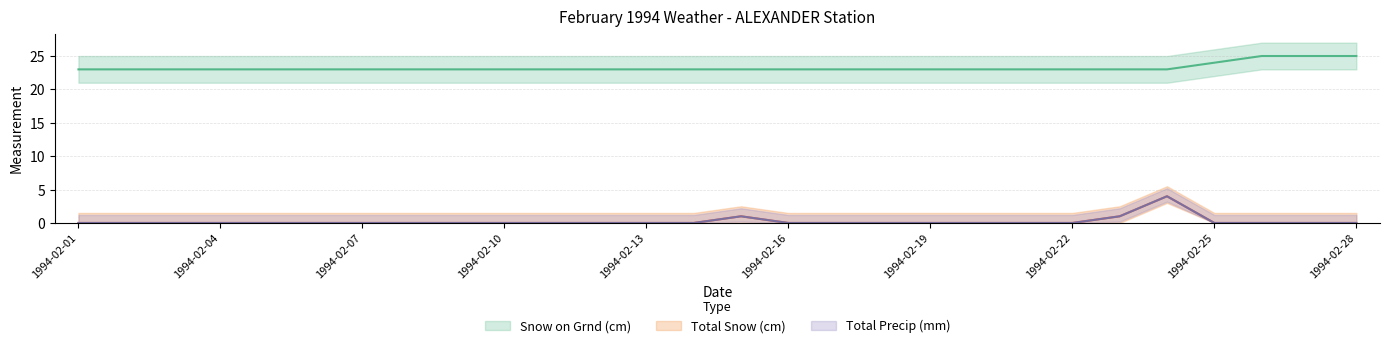

True or false: Snow on Grnd (cm) and Total Precip (mm) cross at least once.

False